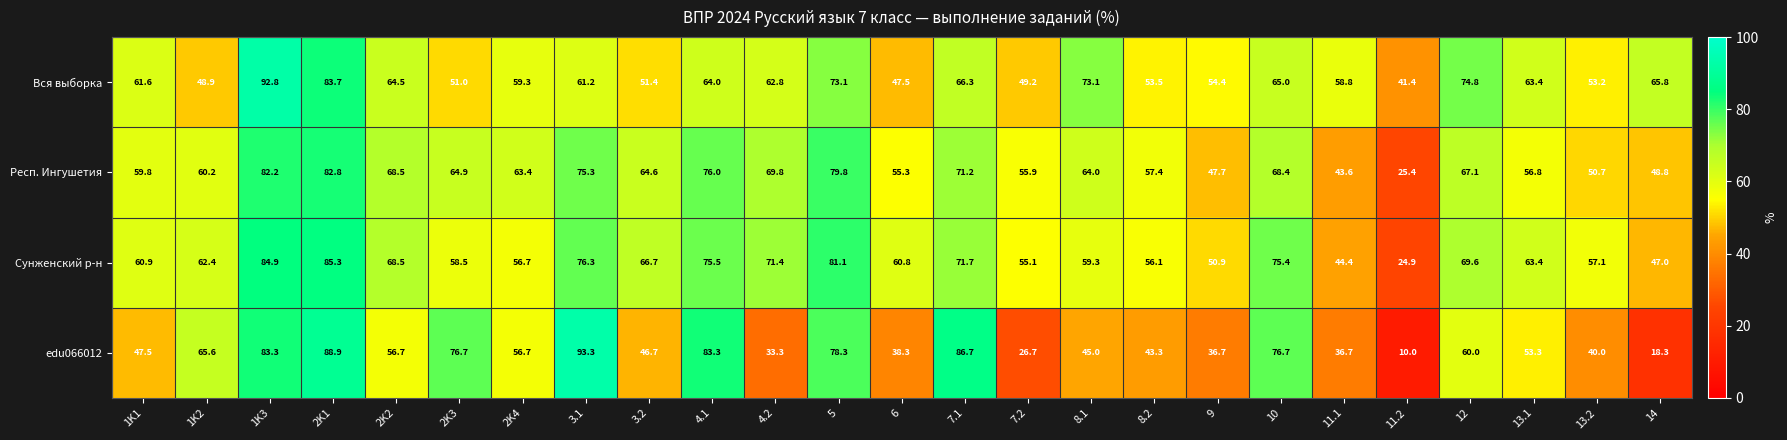

Which series has the largest range (max minus min)?

edu066012